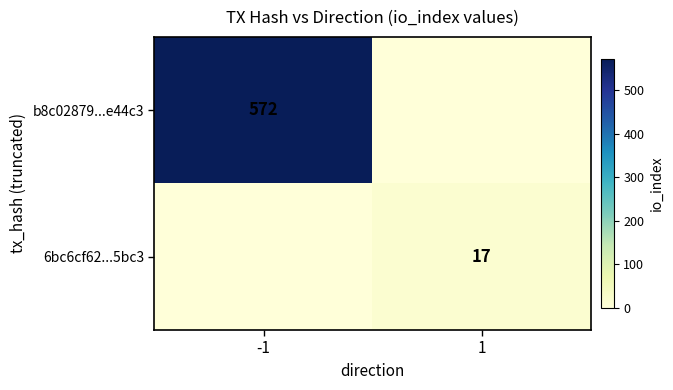

At which category is the sum across all series the highest?

-1